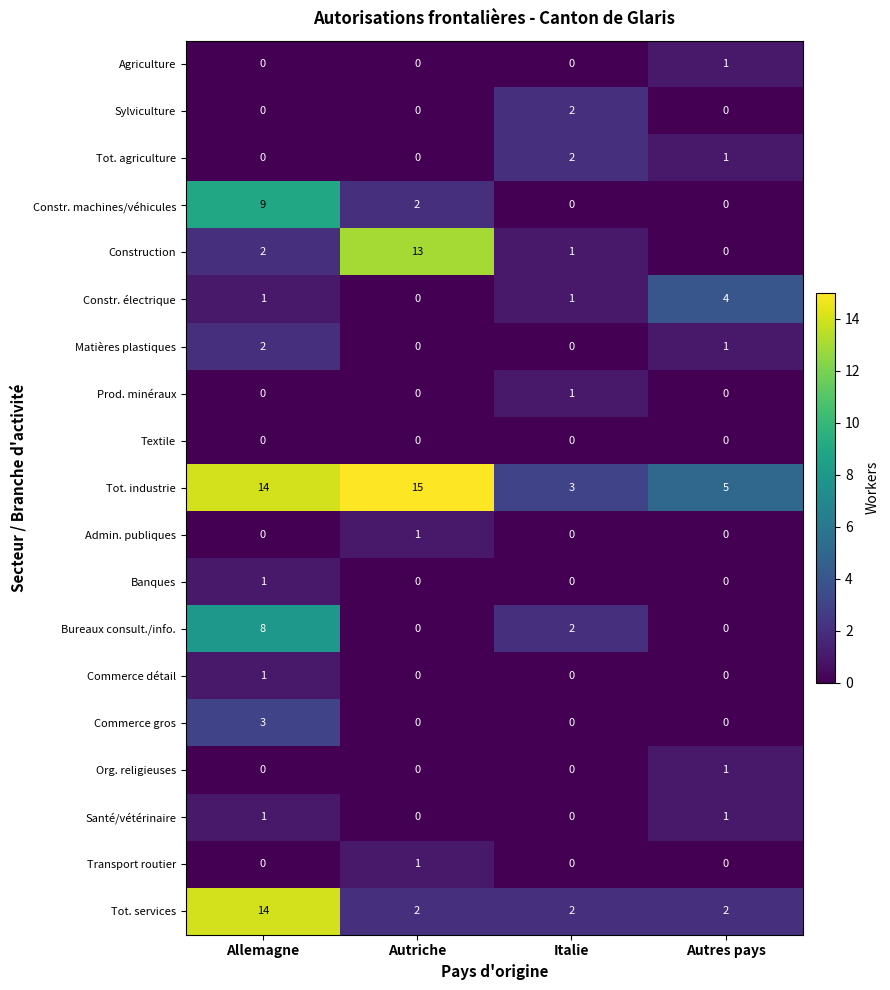

Which series has the largest total across all categories?

Tot. industrie